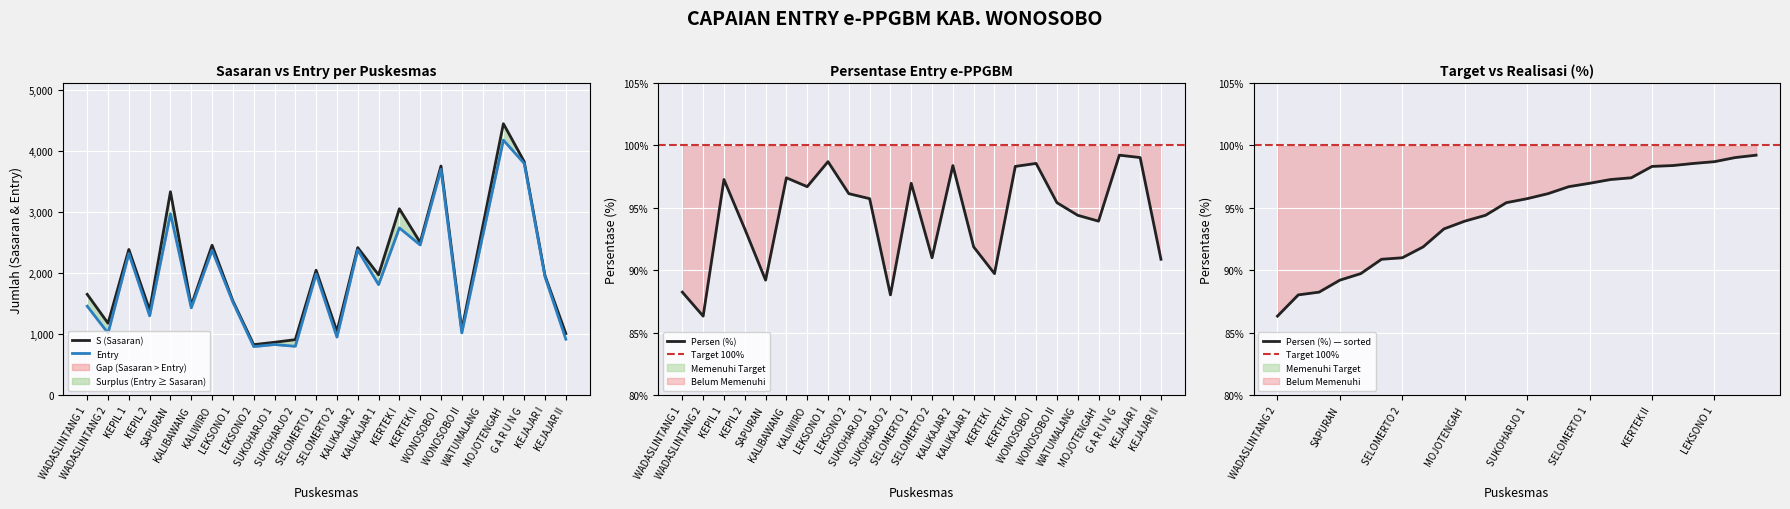

Where is the first local maximum for Entry?

KEPIL 1